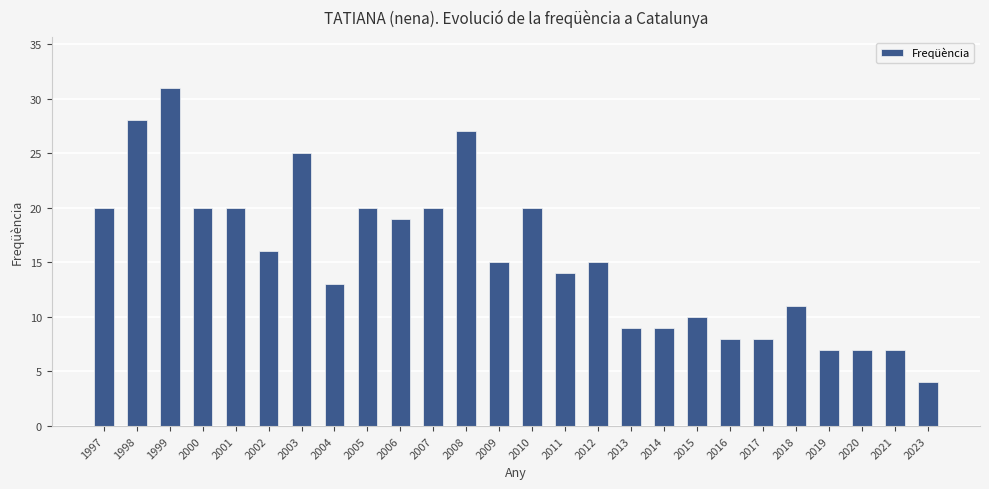

Are the bars horizontal?

No